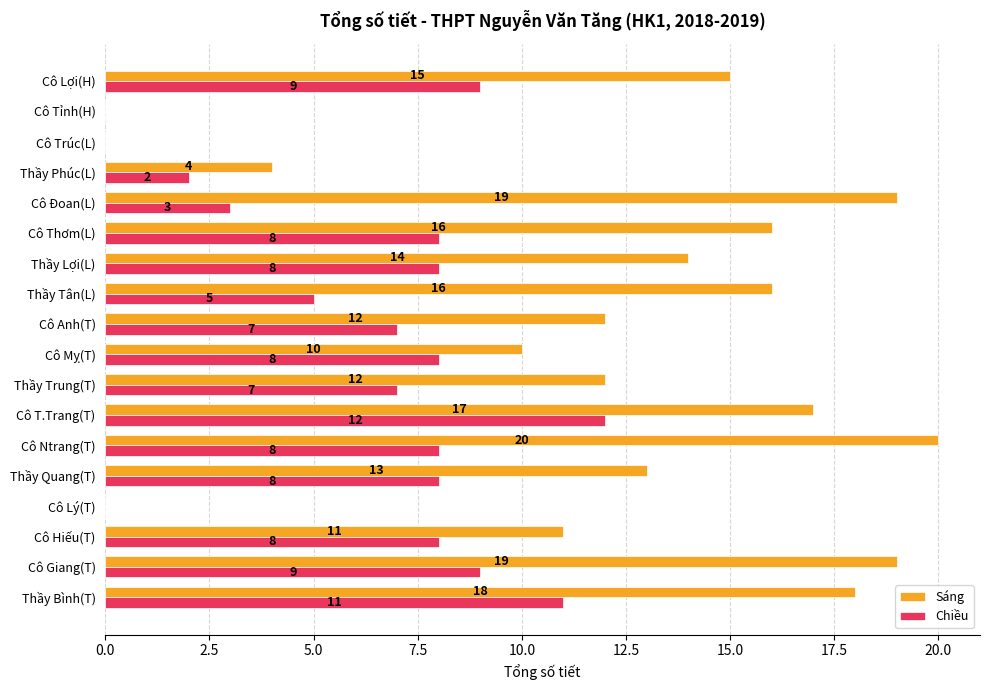

Which category has the highest value in the Sáng series?

Cô Ntrang(T)